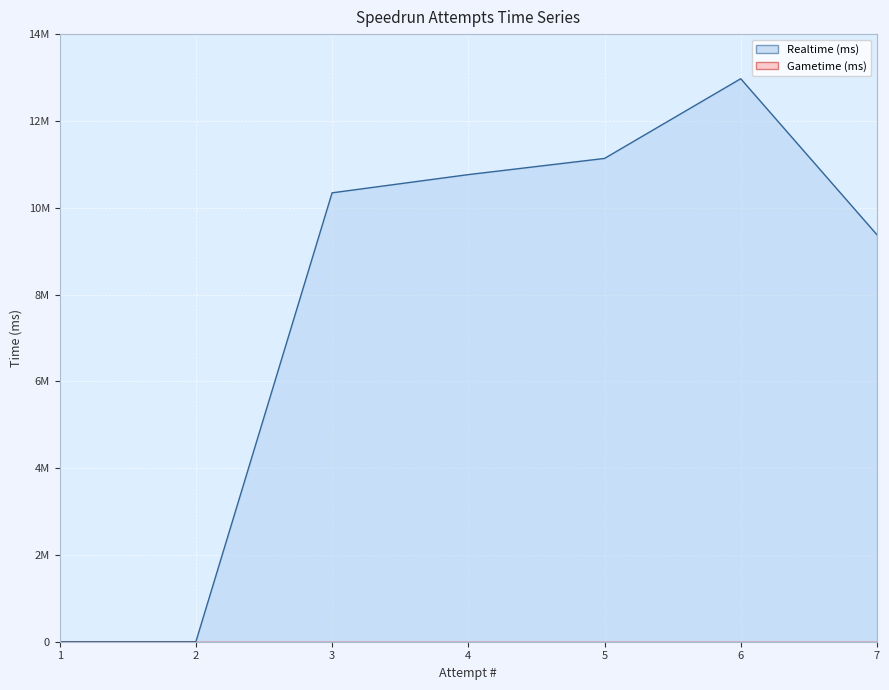

True or false: the data has more than 2 interior local peaks.

False